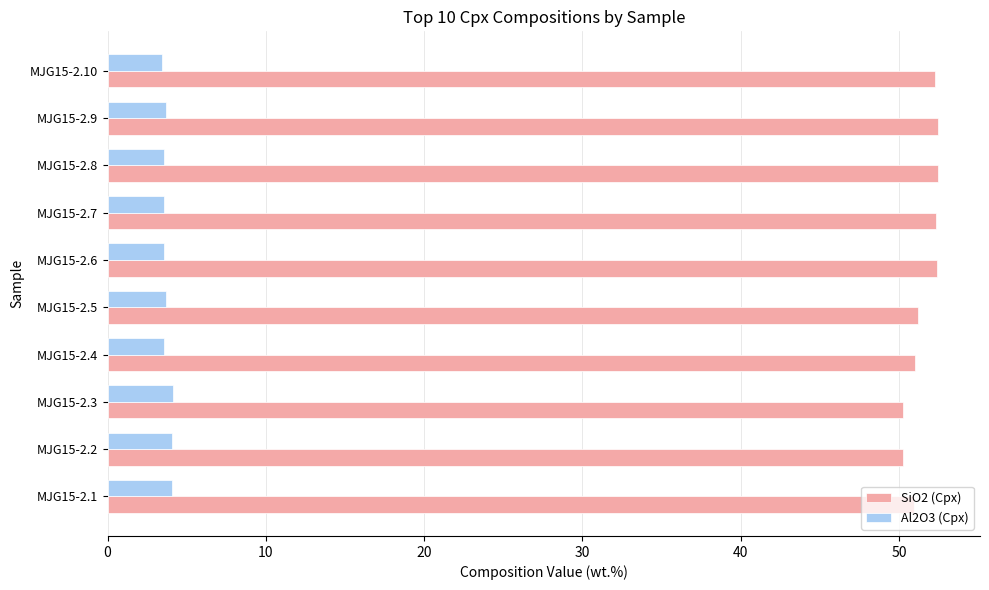

What is the average value of the SiO2 (Cpx) series?

51.6